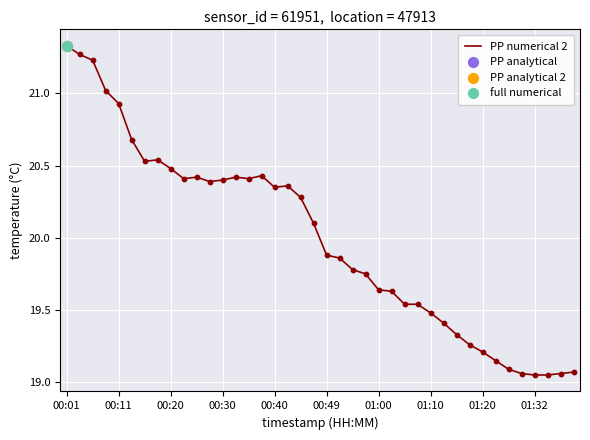

What is the difference between the maximum and minimum values?

2.3